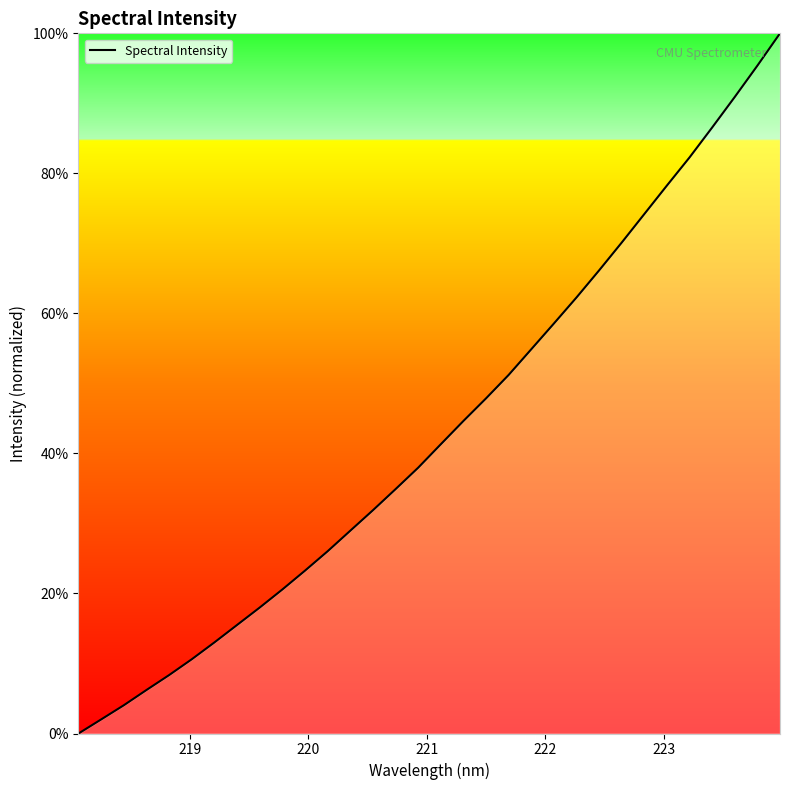

What is the maximum value shown in the chart?

100.0